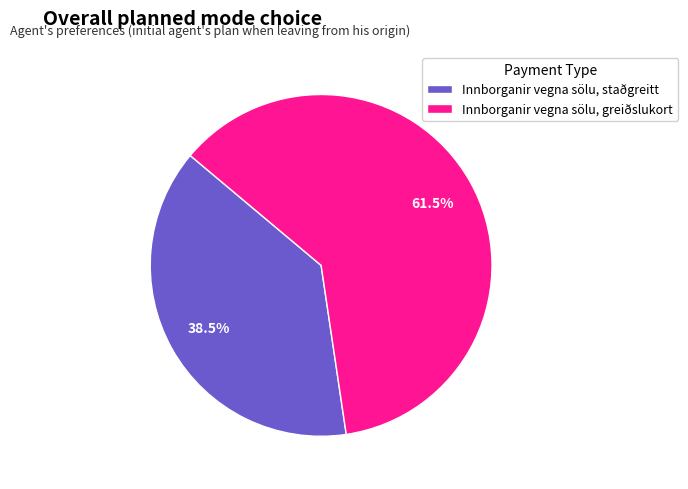

How many segments does this pie chart have?

2